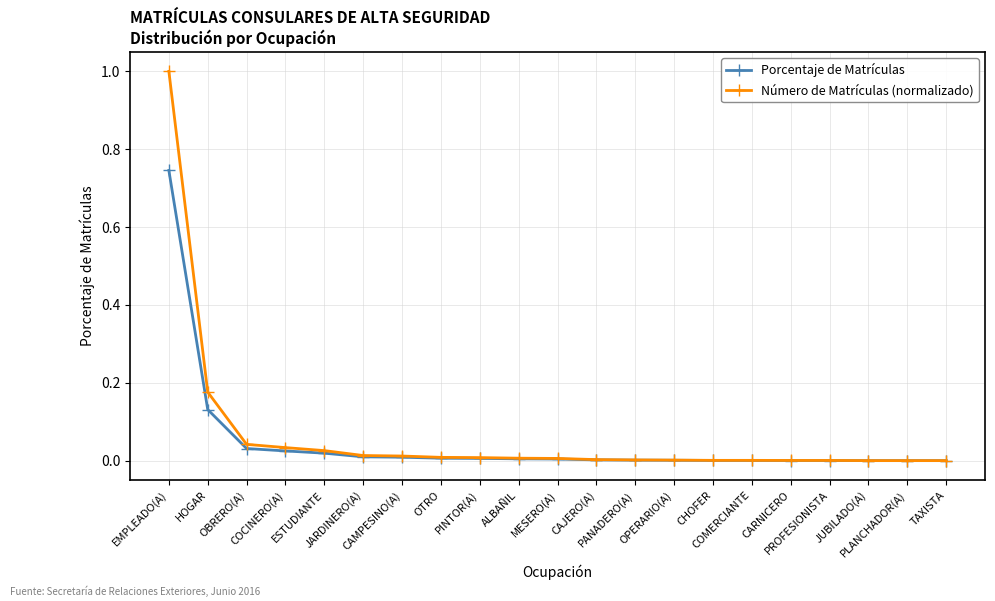

Does the chart display data point markers on the line(s)?

Yes